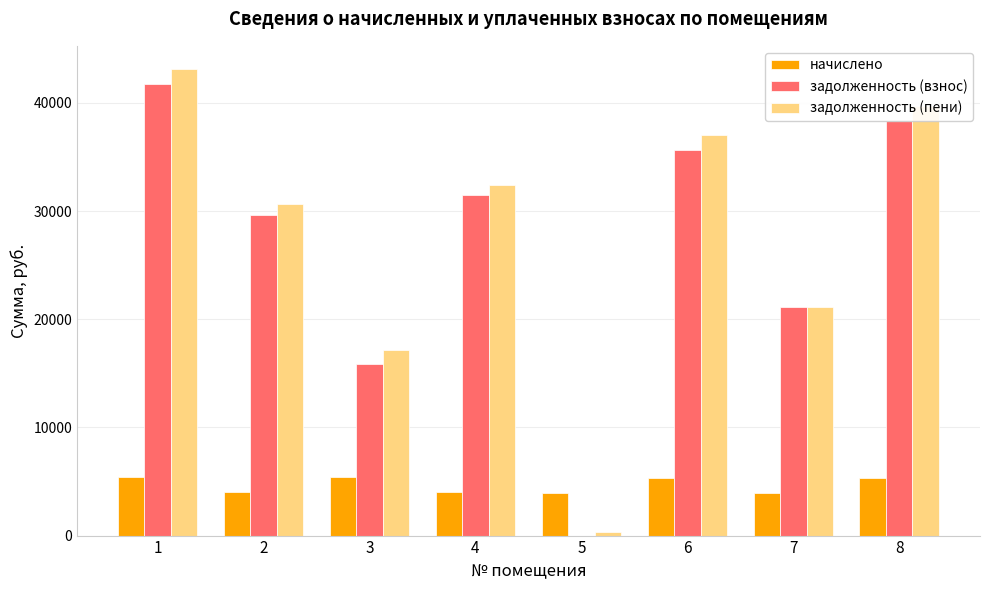

Between 1 and 5, which series saw the biggest shift?

задолженность (пени)